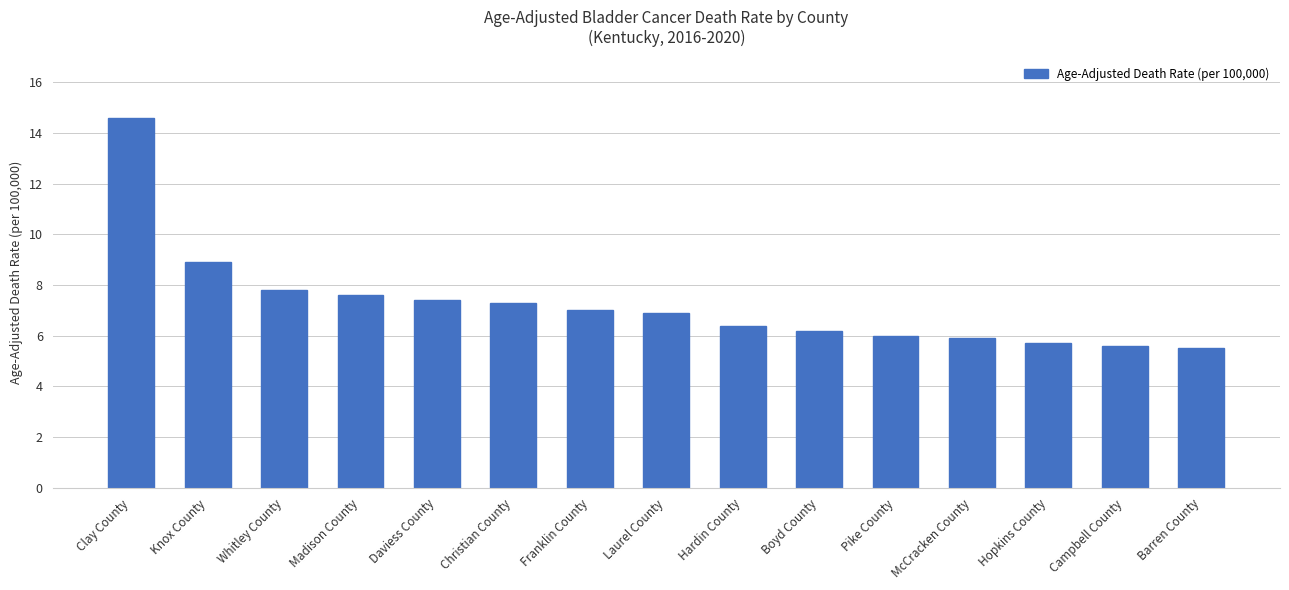

What is the difference between the second highest and second lowest values?

3.3